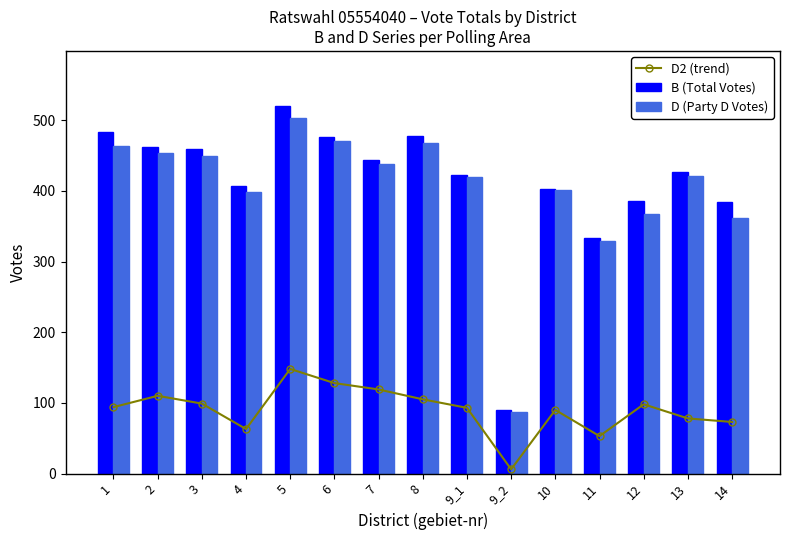

What are all the series names shown in the legend?

D2 (trend), B (Total Votes), D (Party D Votes)